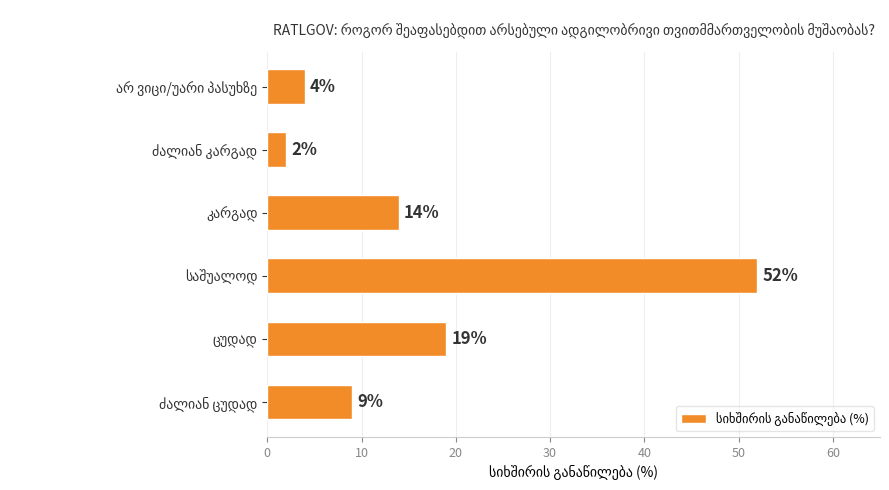

How many data points are less than 14?

3